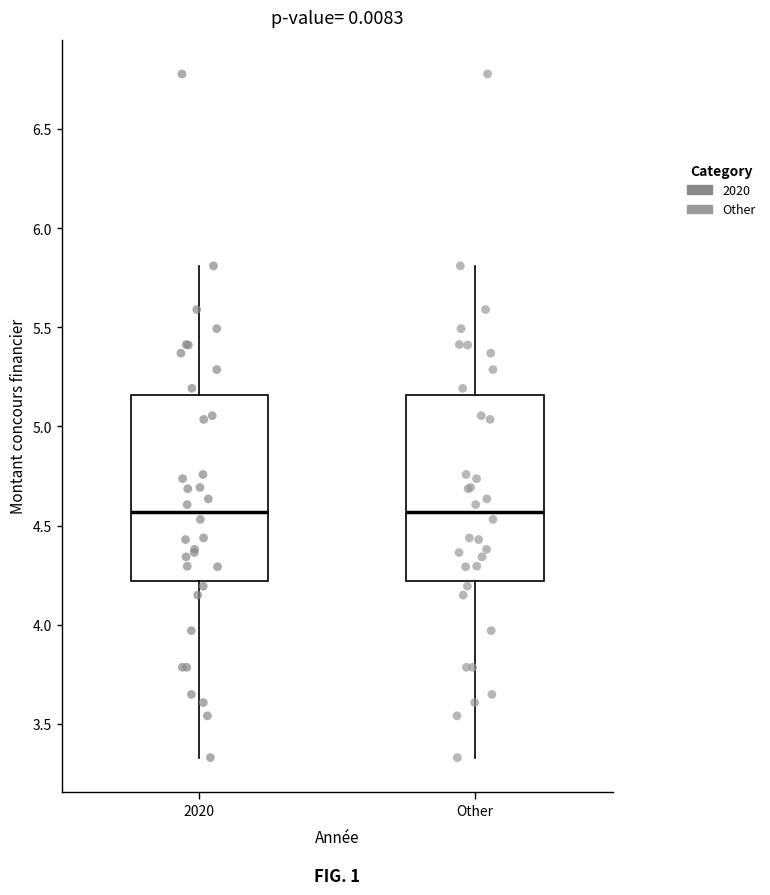

Reading left to right, transcribe this box plot: for each box, give where its median line is, the range the box spans, and where its two whiskers end, as read against the y-axis. The values are not printed on the chart, so give them approximately, as read against the axis.

2020: median 4.55, box 4.20 to 5.15, whiskers 3.35 to 5.80
Other: median 4.55, box 4.20 to 5.15, whiskers 3.35 to 5.80